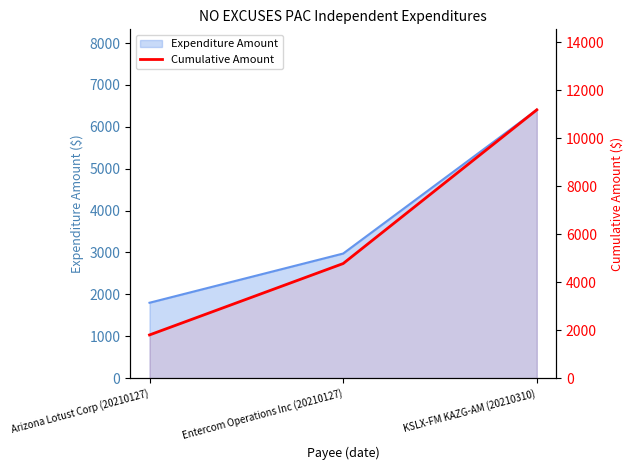

How many data points are above 4775?

1